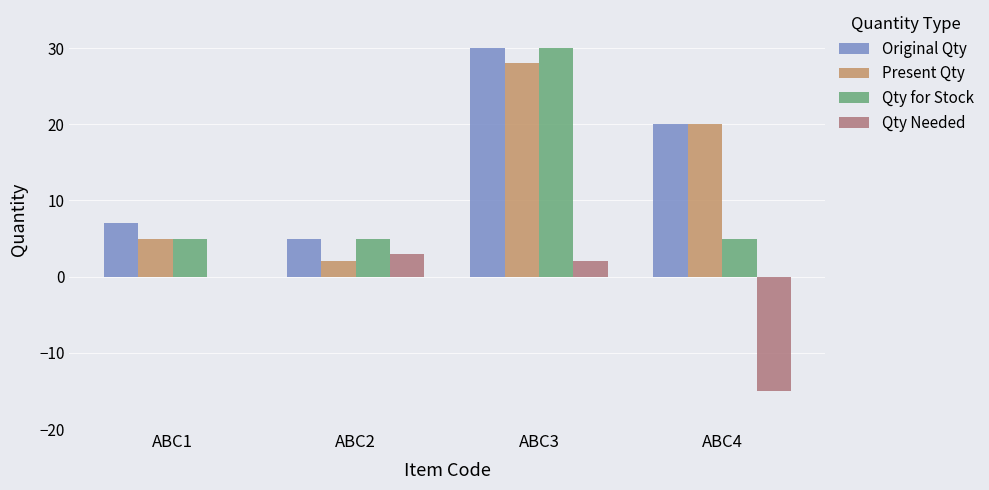

Where does the Present Qty series first go above 20?

ABC3